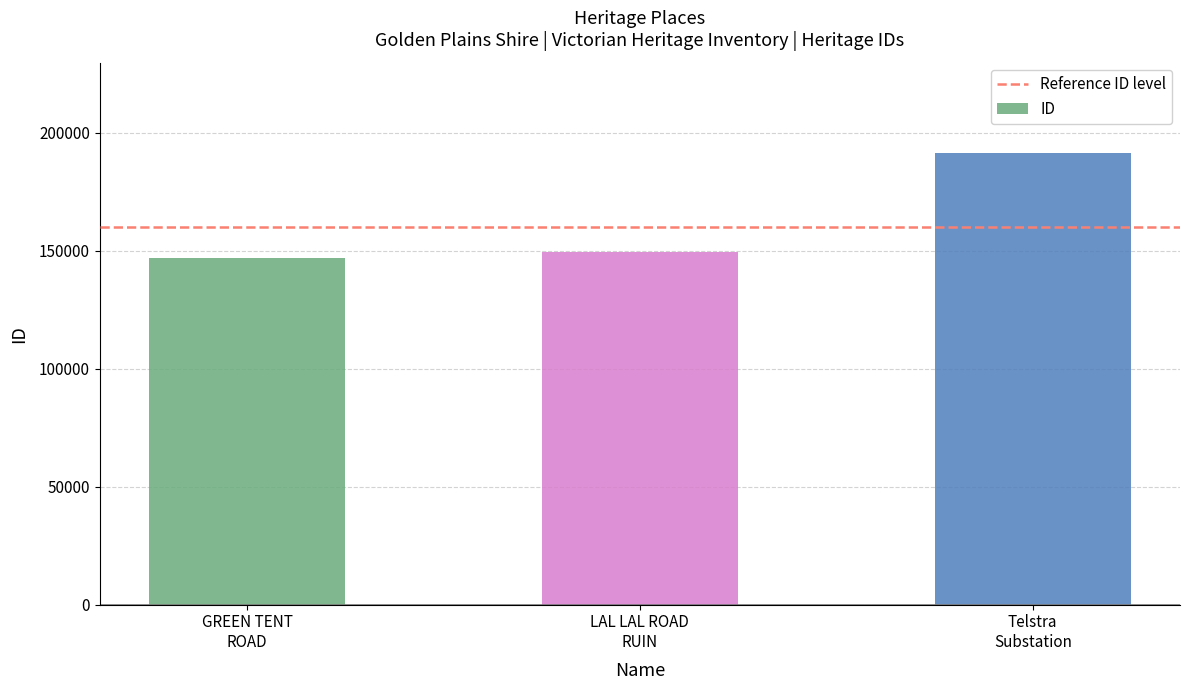

What is the minimum value shown in the chart?

147053